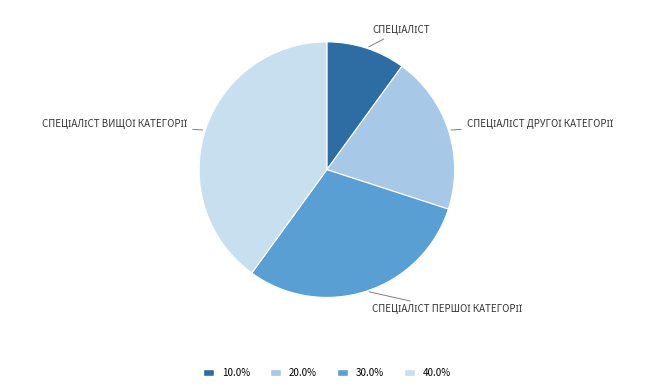

Does any single category account for the majority?

No